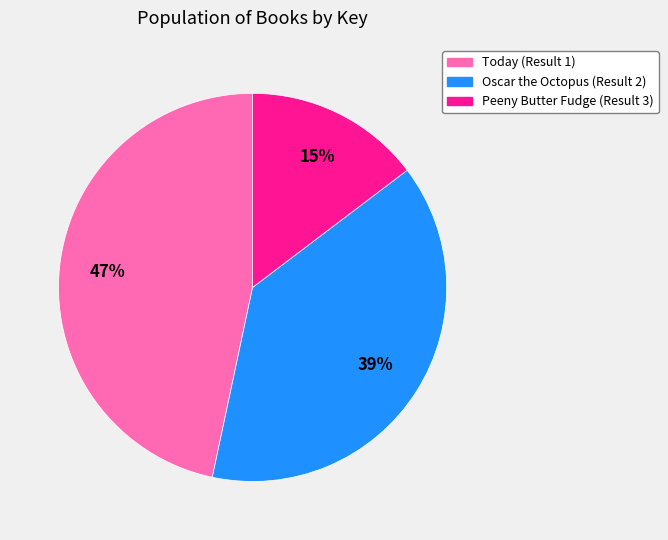

Approximately how many times larger is the value at Peeny Butter Fudge (Result 3) compared to Today (Result 1)?

0.3